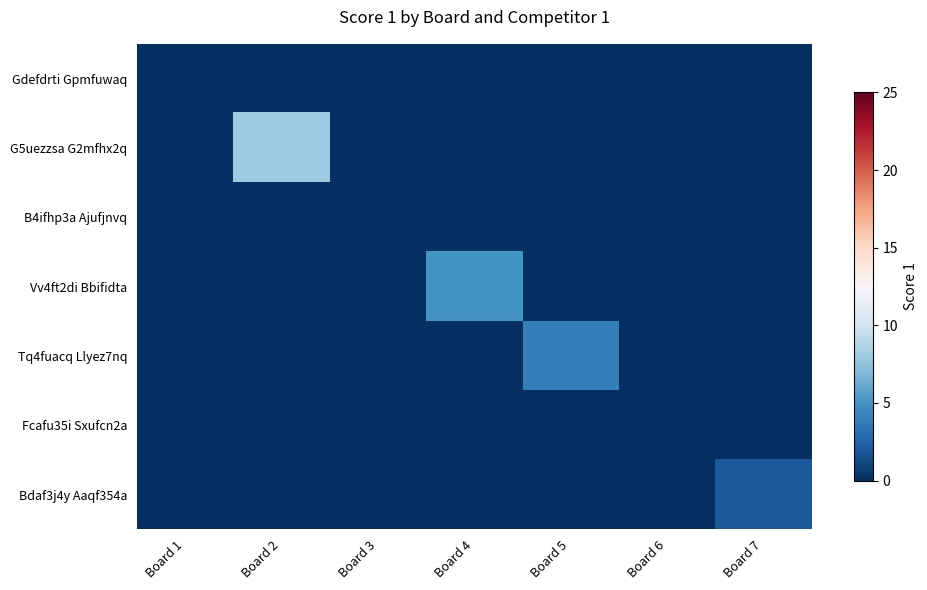

What is the maximum value shown in the chart?

8